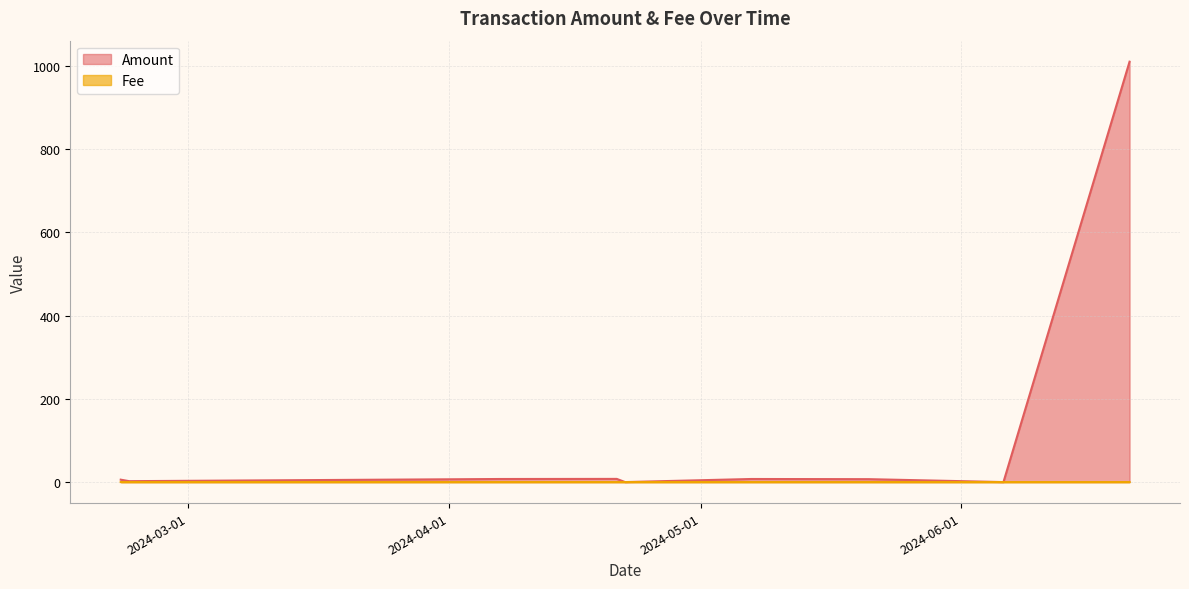

List the series in order of their overall mean, highest first.

Amount, Fee